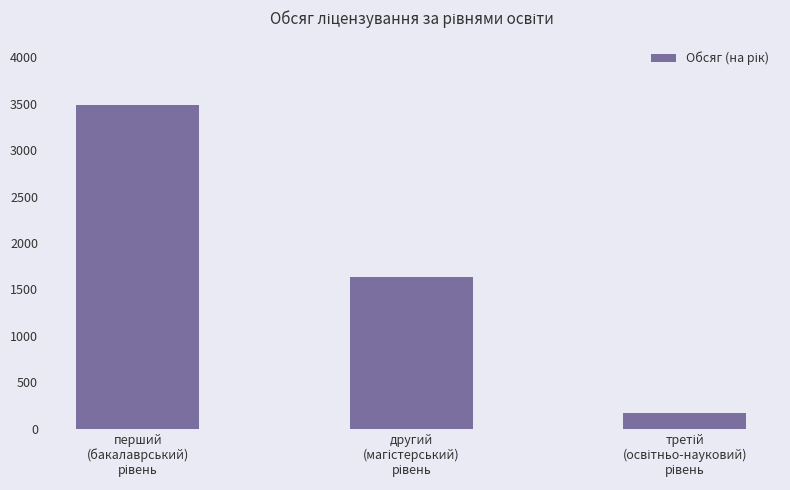

What is the value of the 1st bar from the left?

3484